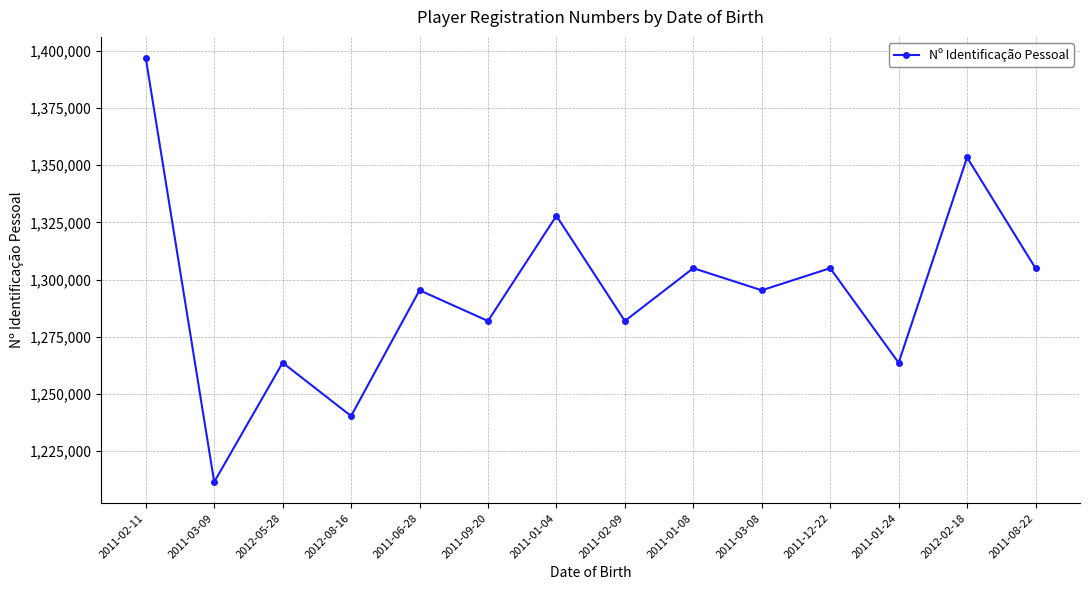

Is it true that the value at 2011-01-04 is 1327848?

True